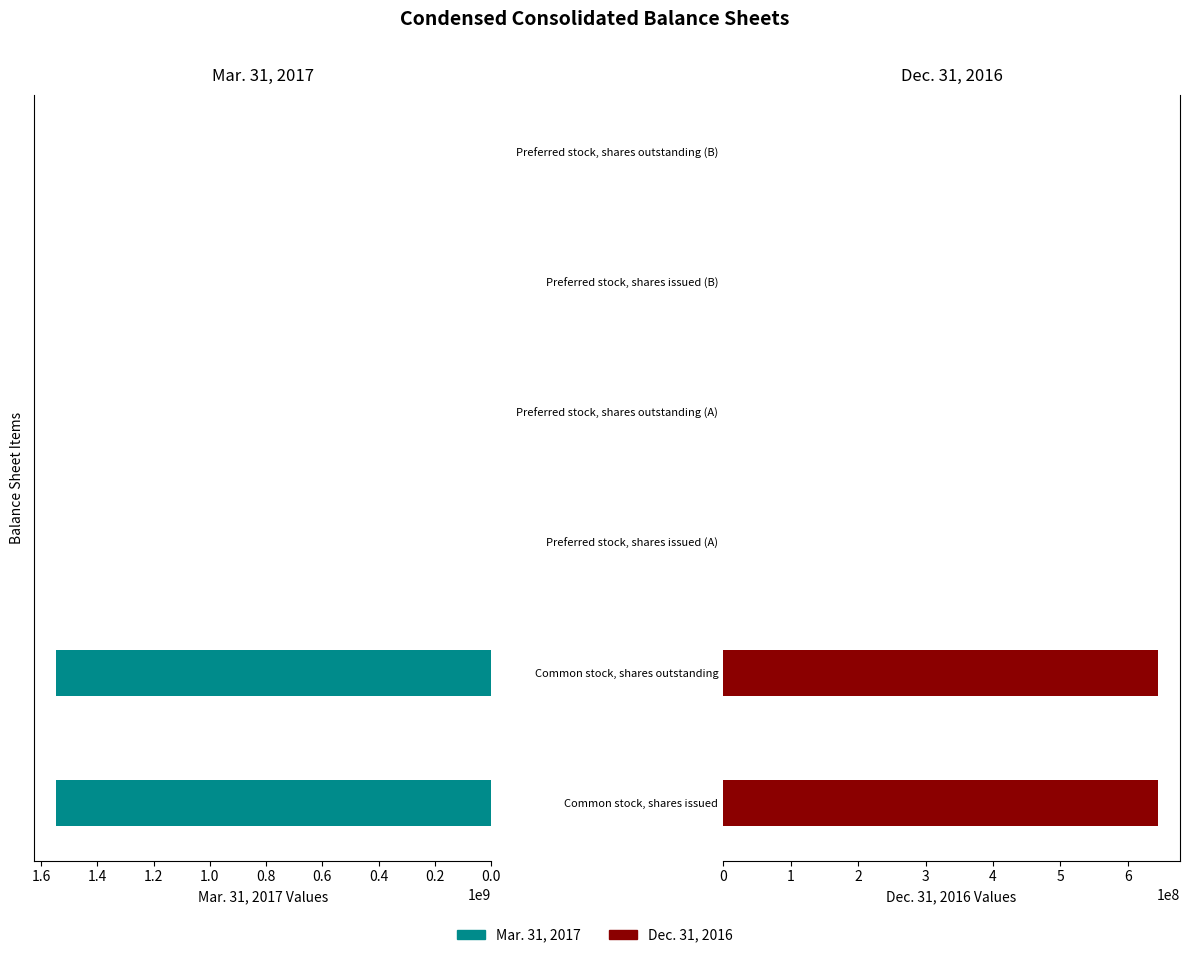

What position from the left is Preferred stock, shares outstanding (A)?

4